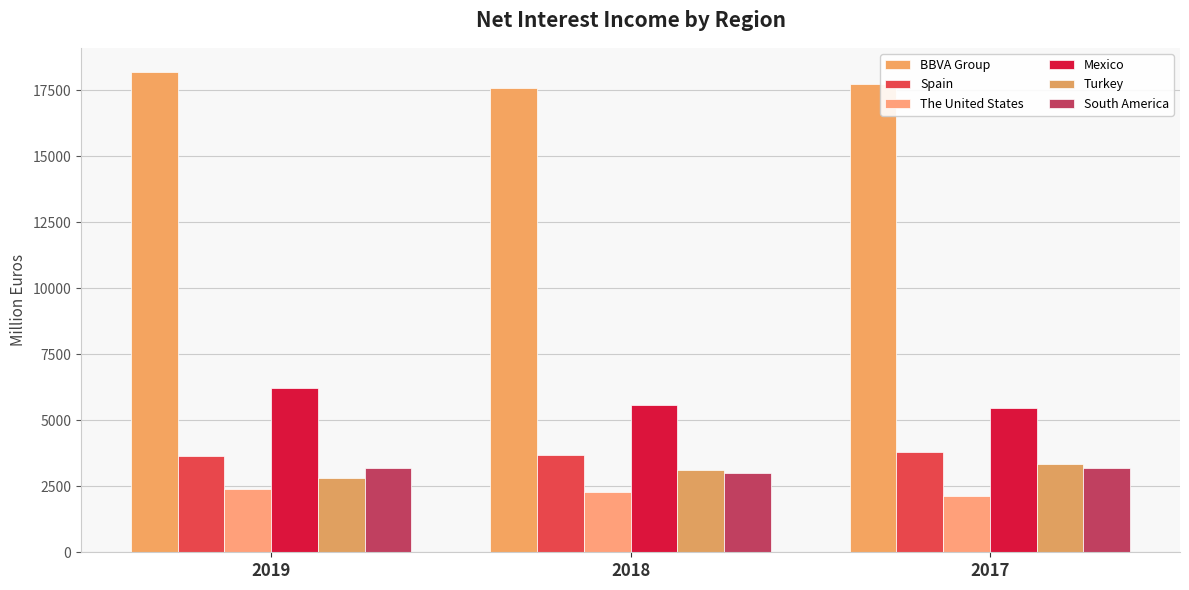

Which series has the largest total across all categories?

BBVA Group